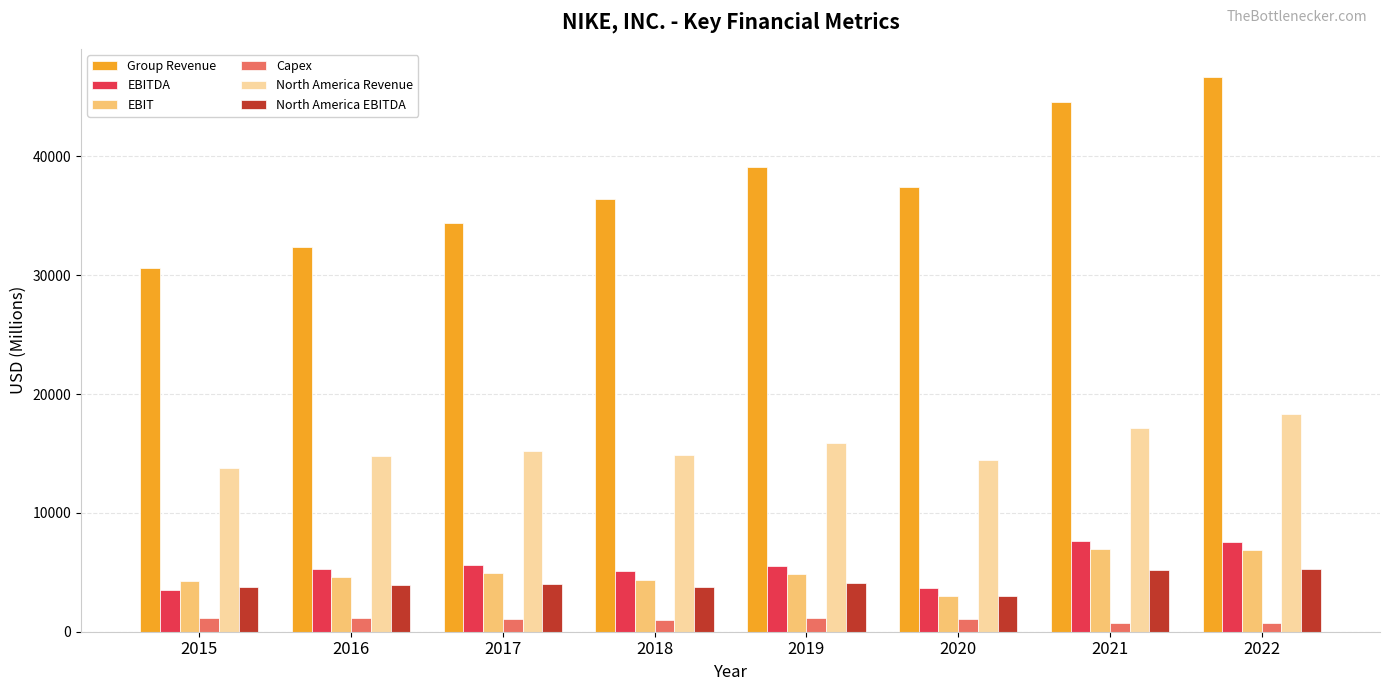

What is the sum of the North America Revenue values at 2020 and 2017?

29700